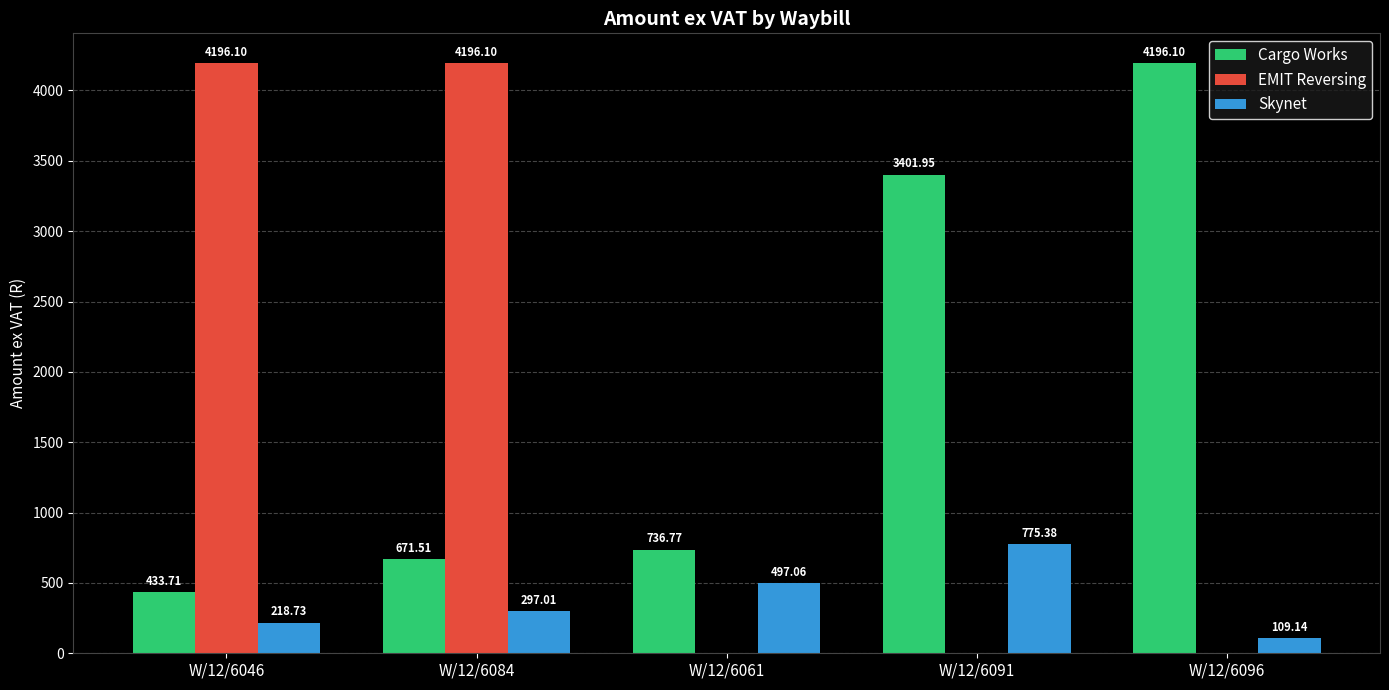

Which category has the highest value in the Cargo Works series?

W/12/6096